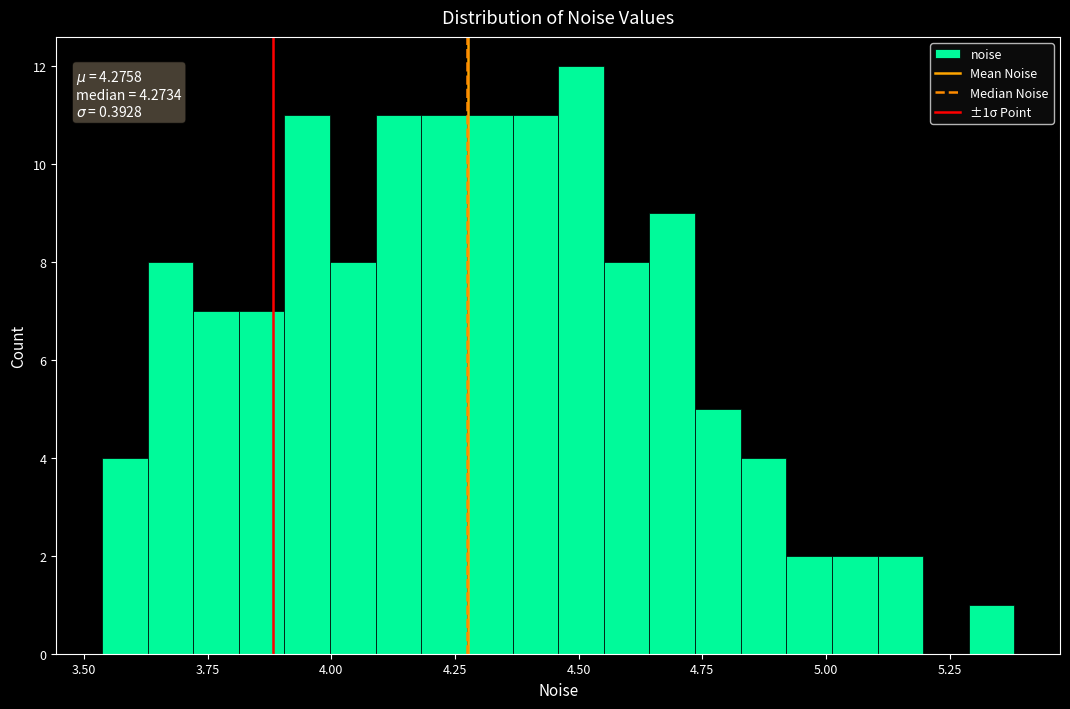

Read against the x-axis, roughly where is the centre of the tallest bar?

4.50